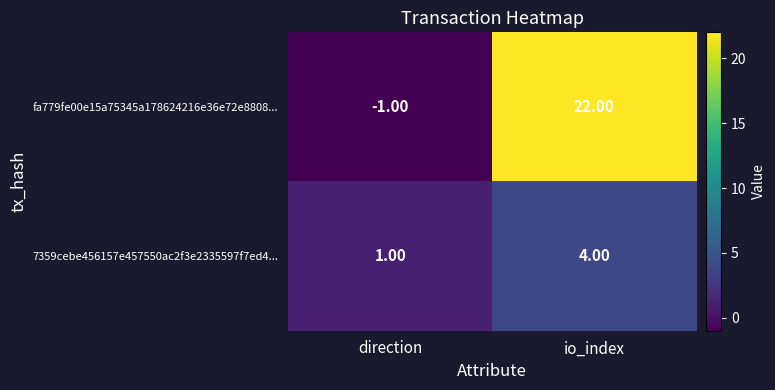

What is the difference between the highest and lowest values at io_index?

18